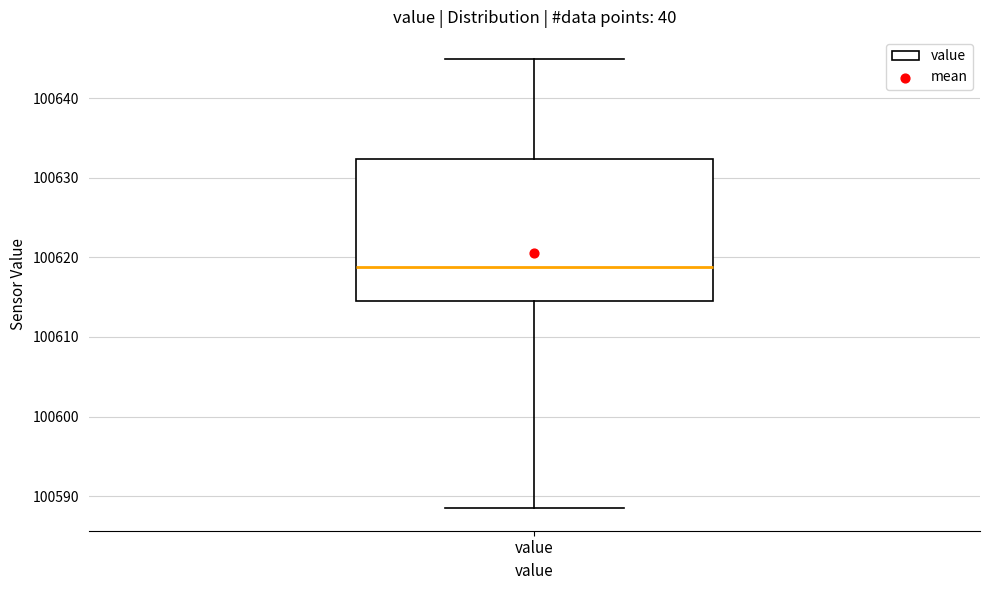

Where does the upper whisker of the box for value end on the y-axis? The values are not printed on the chart, so give them approximately, as read against the axis.

100645